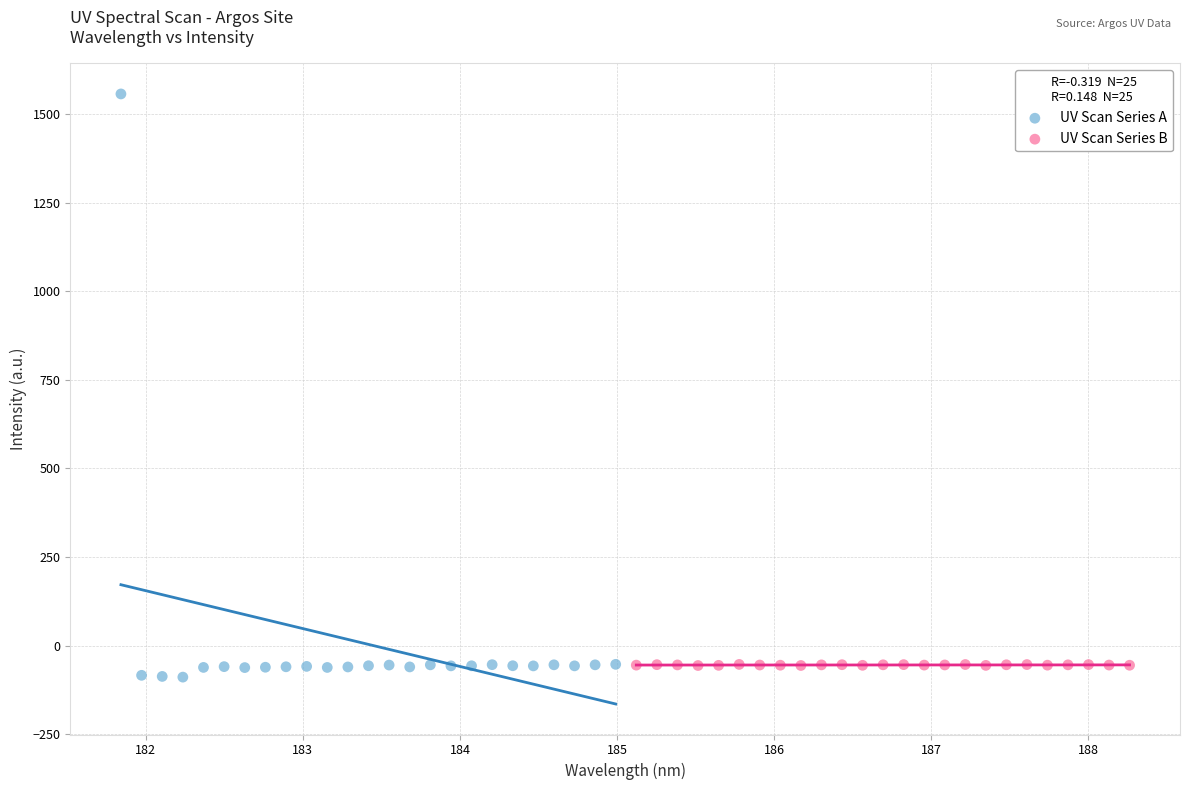

Which series has the widest spread of Y values?

UV Scan Series A